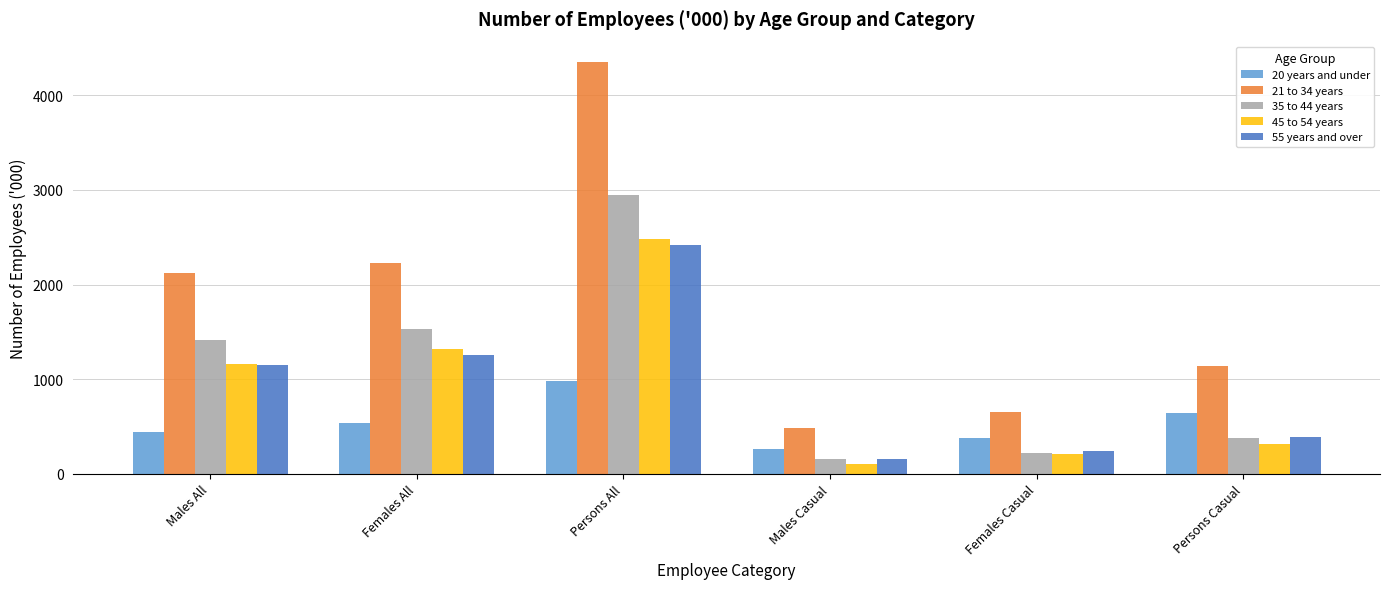

Reading left to right, list all the values displayed in this chart.

20 years and under: 442.2	534.5	976.7	257.6	380.3	637.9
21 to 34 years: 2125.7	2223.0	4348.7	481.4	654.8	1136.3
35 to 44 years: 1413.8	1530.9	2944.7	157.8	220.5	378.3
45 to 54 years: 1164.5	1315.4	2479.8	105.8	205.0	310.8
55 years and over: 1154.4	1258.7	2413.1	154.6	238.4	393.0